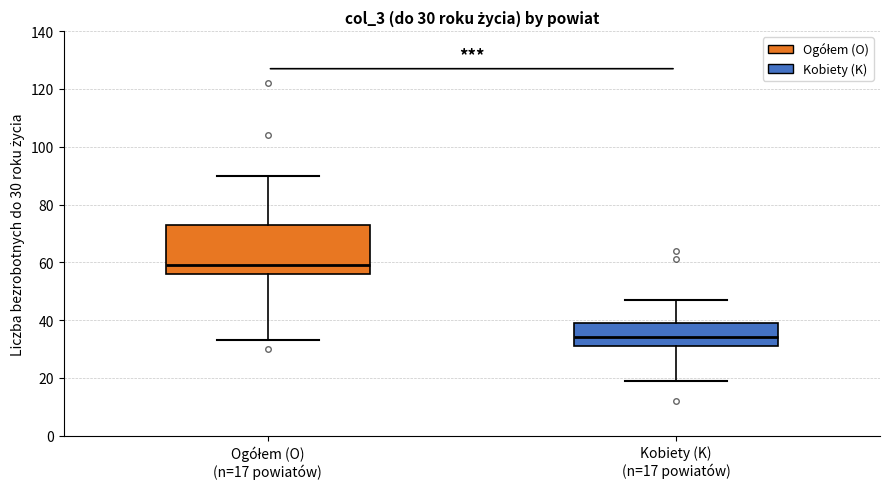

Which box is the tallest, from its lower edge to its upper edge?

Ogółem (O) (n=17 powiatów)